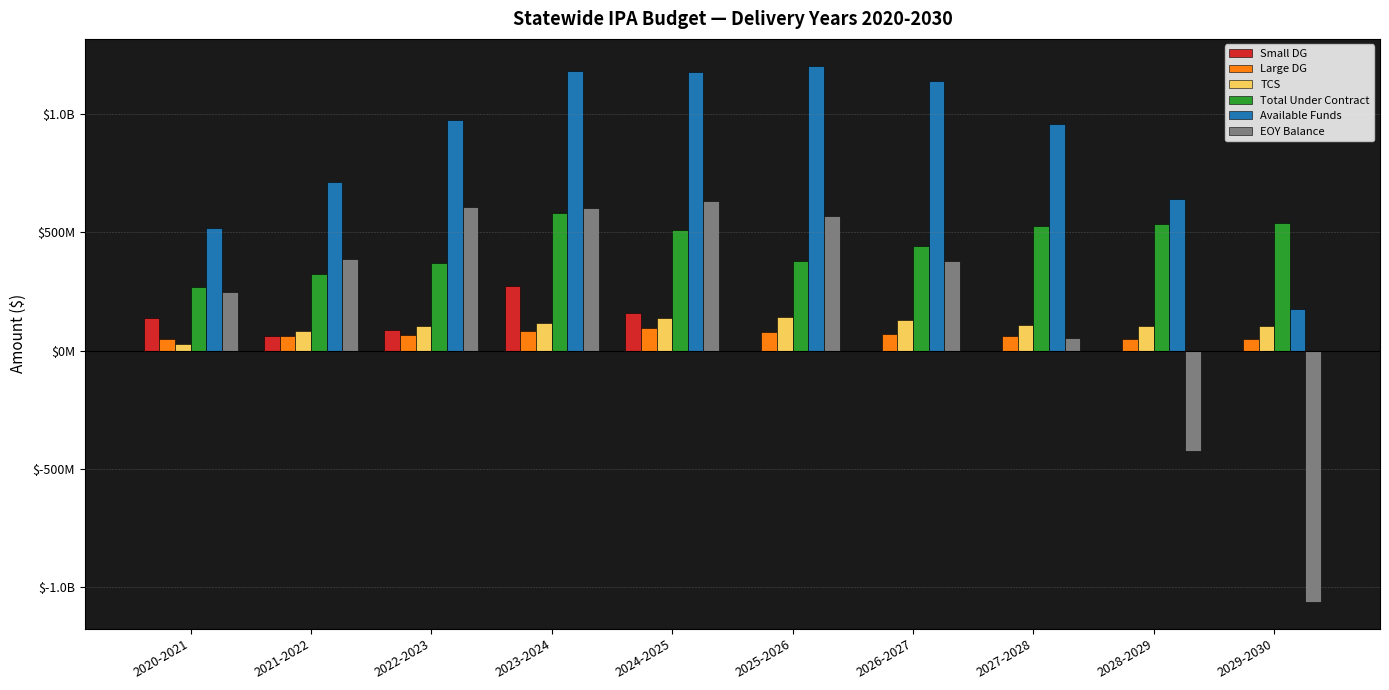

Read the Available Funds value at 2027-2028.

957605974.5